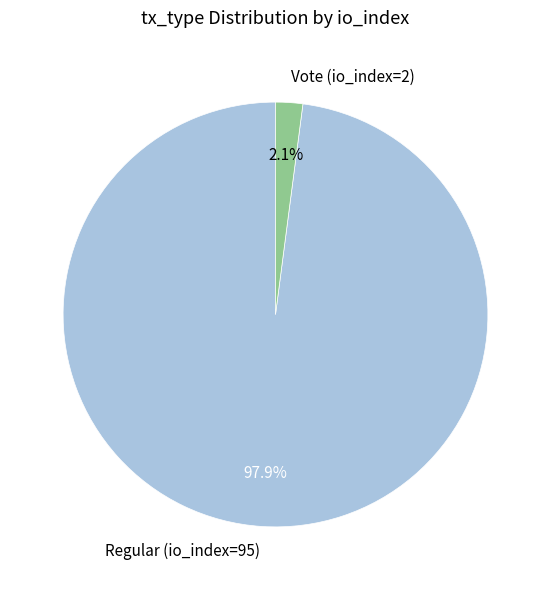

Combined, what portion of the pie is Regular (io_index=95) and Vote (io_index=2)?

100.0%